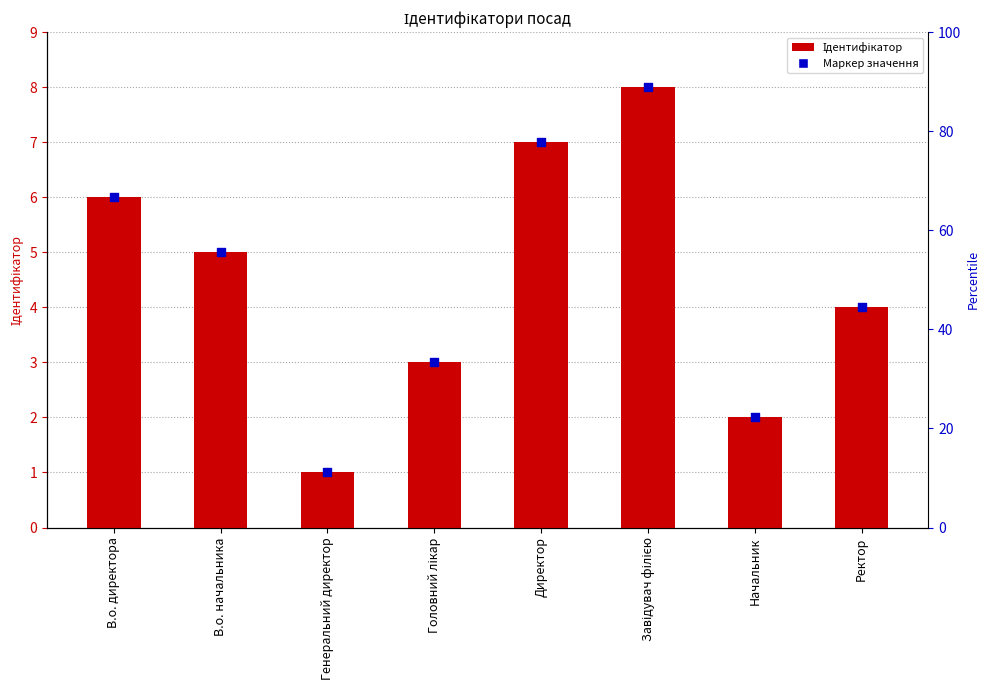

Which has a higher value, В.о. начальника or Ректор?

В.о. начальника